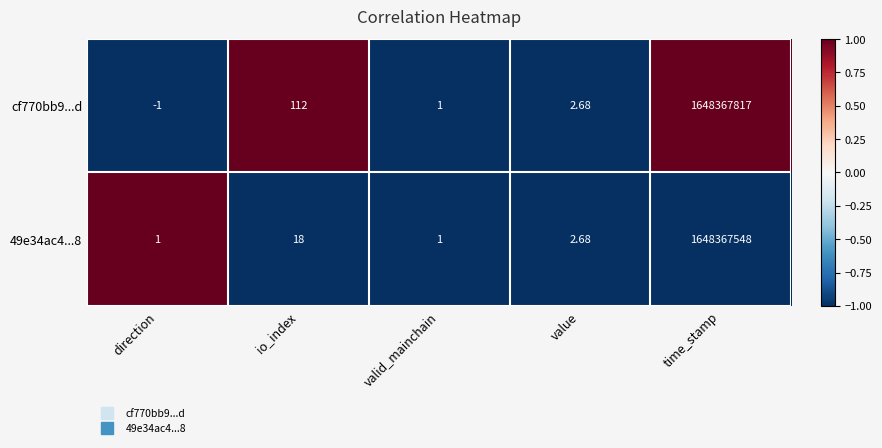

Where is cf770bb9...d nearest to the value 824183908?

io_index